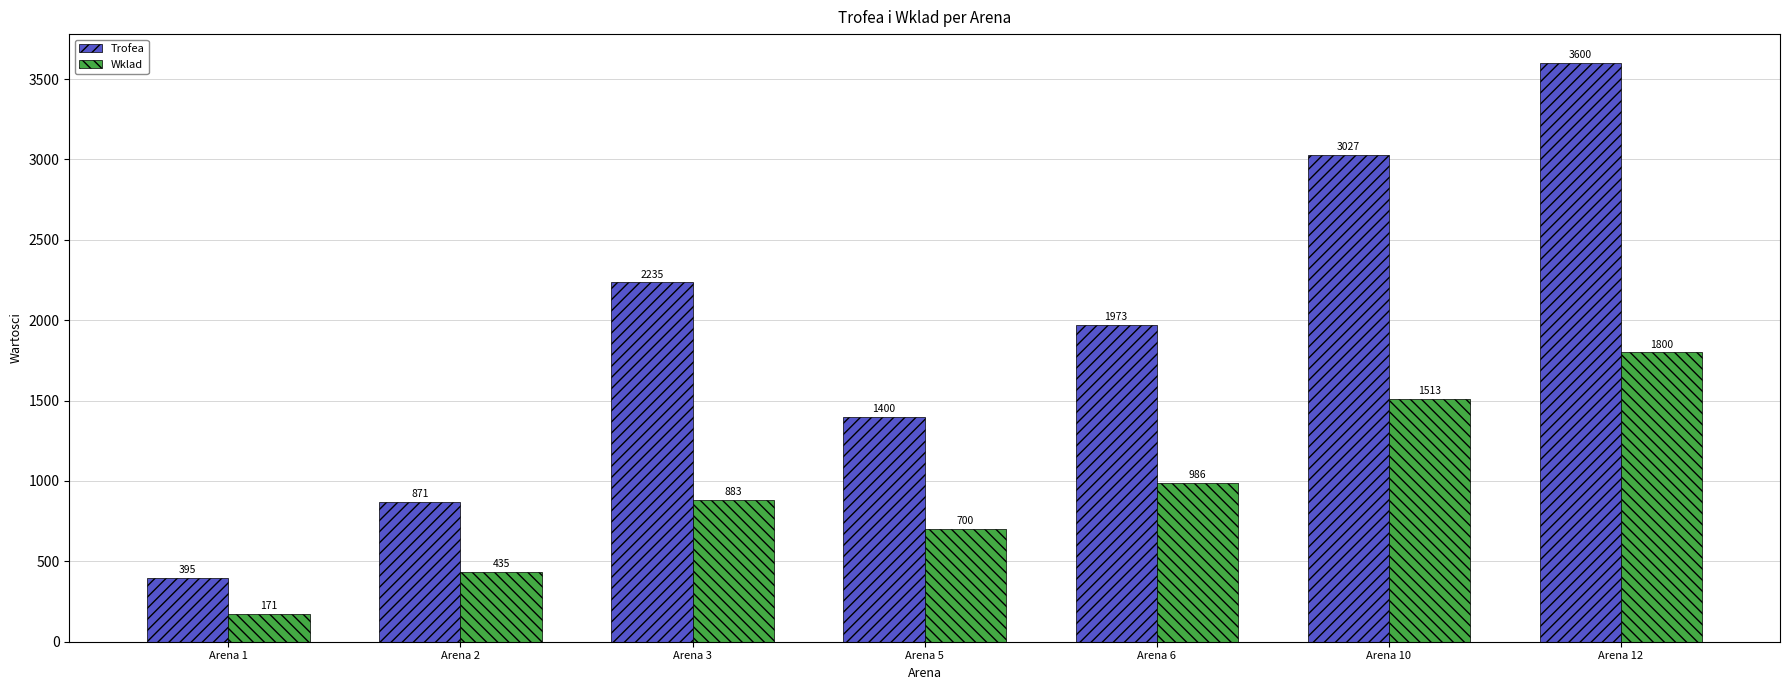

Is the value of Wklad at Arena 3 greater than the value of Trofea at Arena 2?

Yes